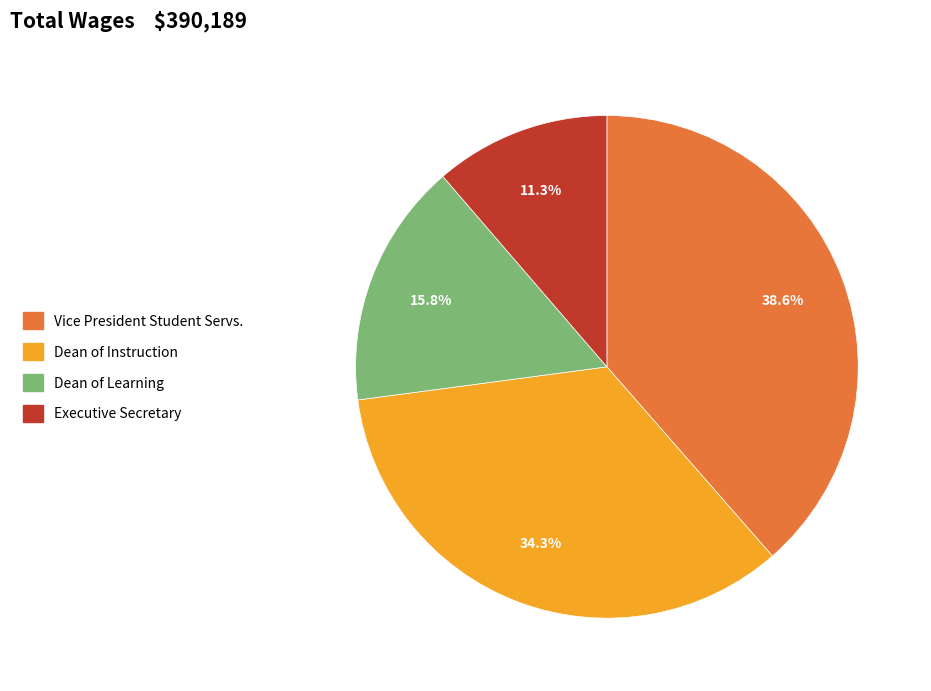

Count the number of slices in the pie.

4